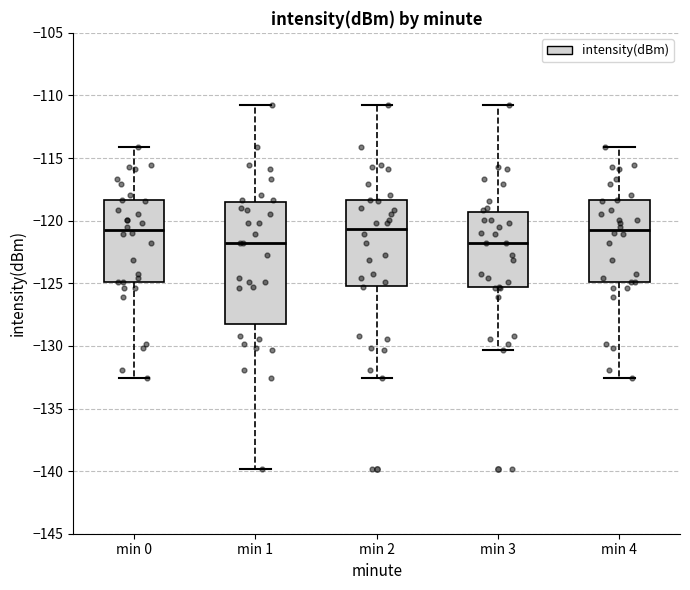

Reading left to right, transcribe this box plot: for each box, give where its median line is, the range the box spans, and where its two whiskers end, as read against the y-axis. The values are not printed on the chart, so give them approximately, as read against the axis.

min 0: median -121.0, box -125.0 to -118.5, whiskers -132.5 to -114.0
min 1: median -122.0, box -128.5 to -118.5, whiskers -140.0 to -110.5
min 2: median -120.5, box -125.0 to -118.5, whiskers -132.5 to -110.5
min 3: median -122.0, box -125.5 to -119.5, whiskers -130.5 to -110.5
min 4: median -121.0, box -125.0 to -118.5, whiskers -132.5 to -114.0